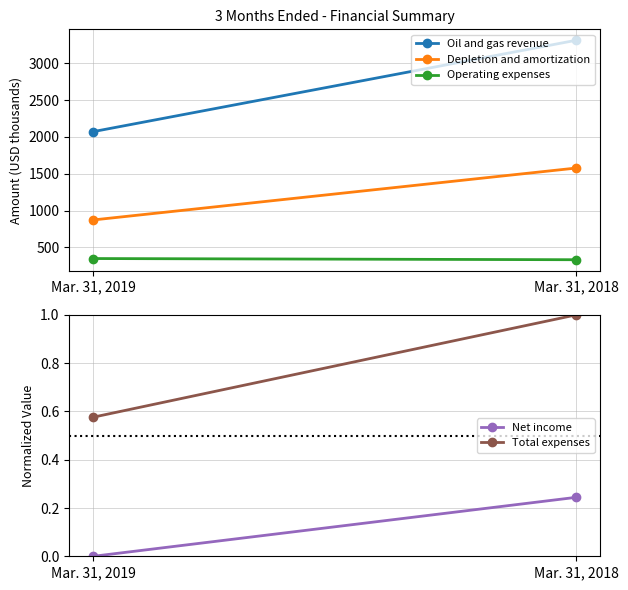

What is the sum of the Net income values at Mar. 31, 2018 and Mar. 31, 2019?

0.2